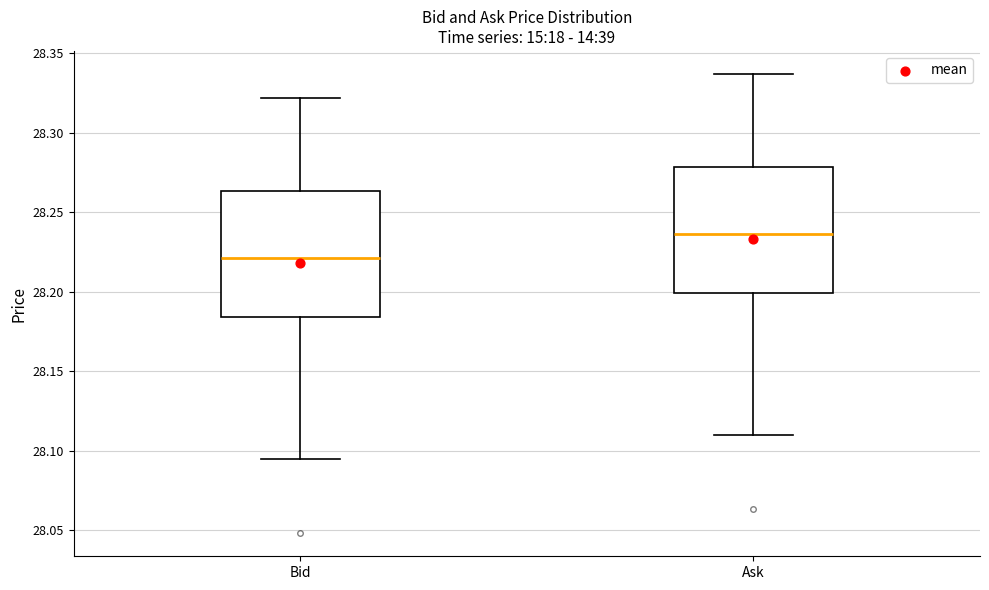

Reading left to right, read every box against the y-axis: the position of its median line, the range the box covers, and the ends of its whiskers. The values are not printed on the chart, so give them approximately, as read against the axis.

Bid: median 28.220, box 28.185 to 28.265, whiskers 28.095 to 28.320
Ask: median 28.235, box 28.200 to 28.280, whiskers 28.110 to 28.335